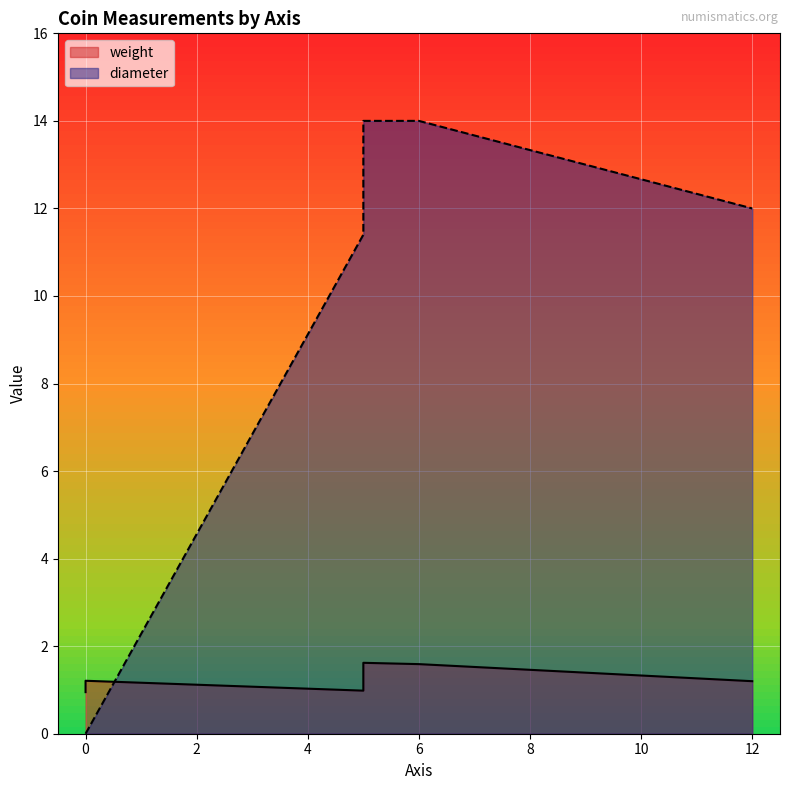

What is the total value across all series at 0?

1.1